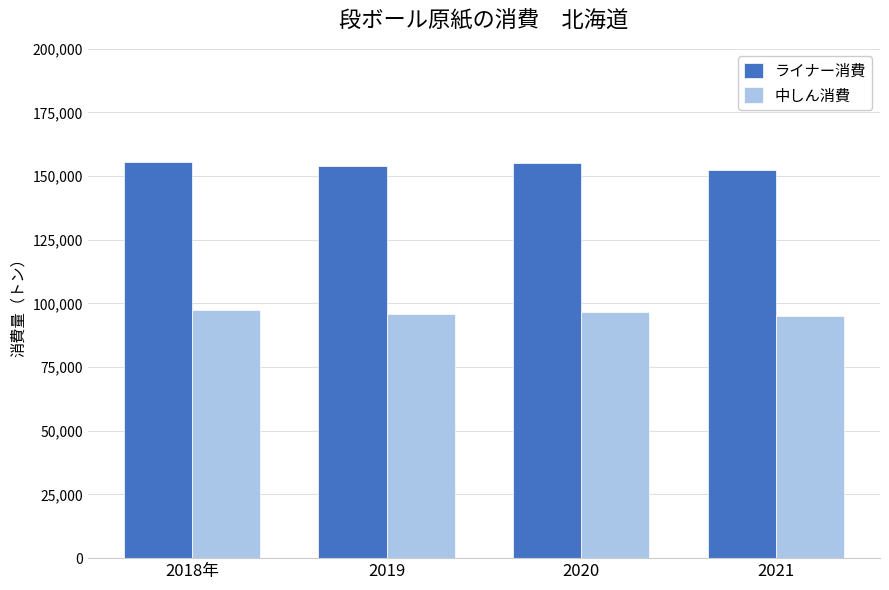

At how many categories does at least one series exceed 105857?

4